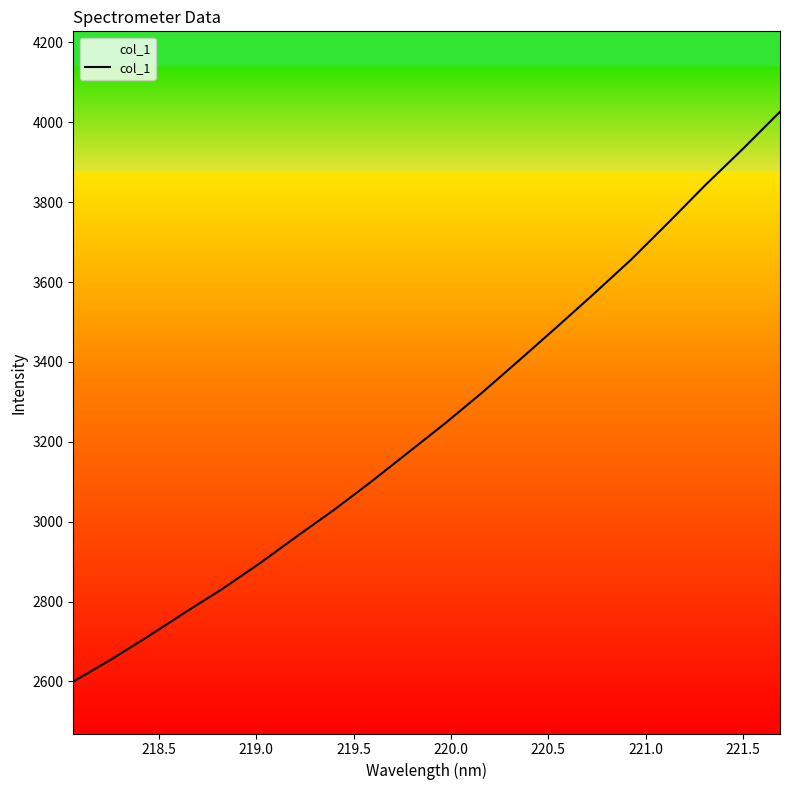

How many values exceed 3246?

10